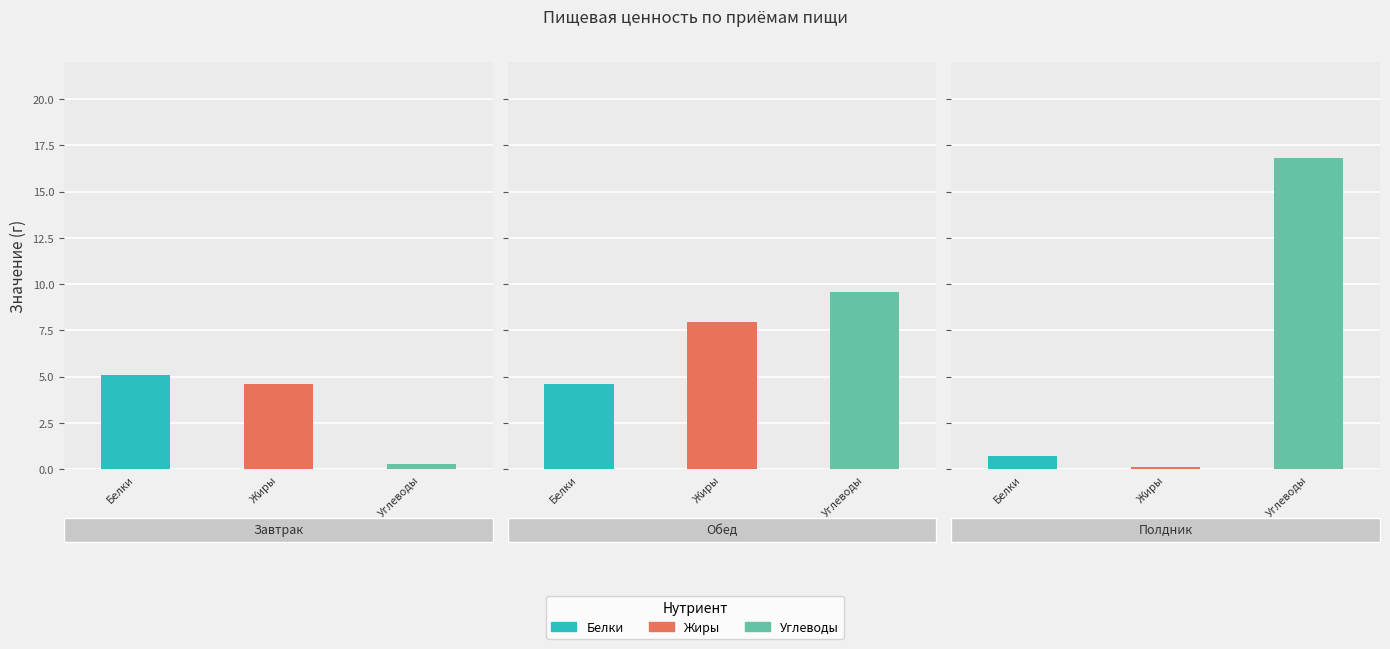

How many distinct data groups are displayed?

3